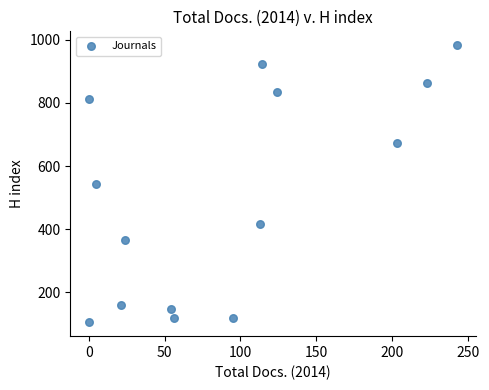

What is the range of X values (max minus min)?

243